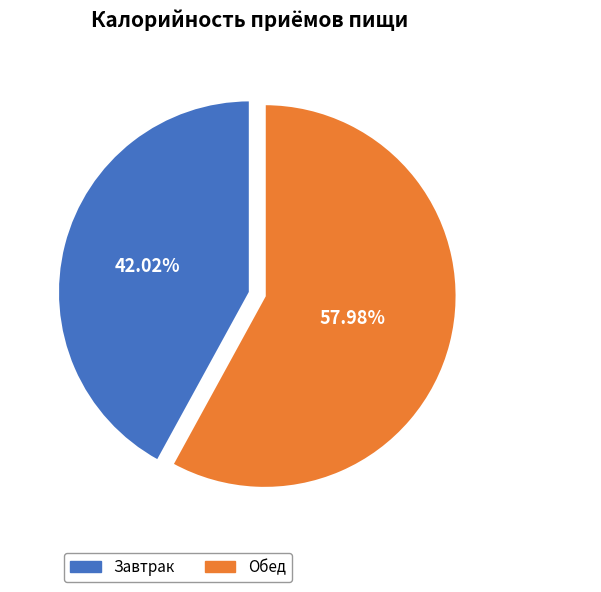

True or false: Обед accounts for 67% of the total.

False